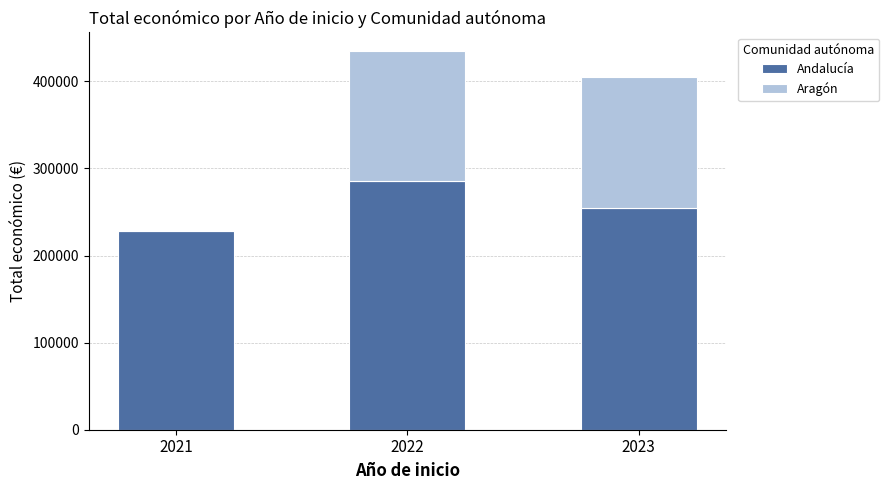

Count the number of data series in this chart.

2